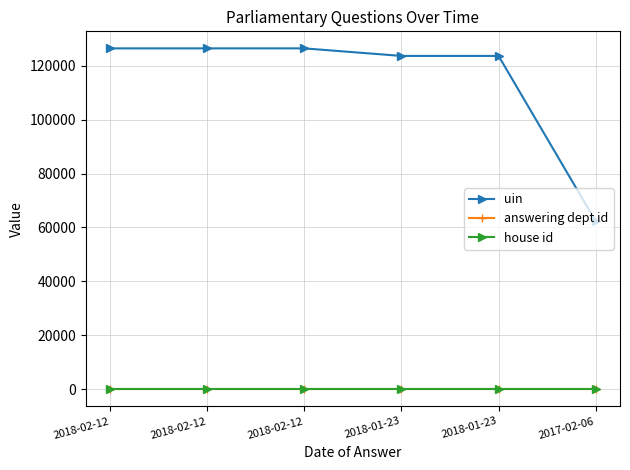

The value of answering dept id at 2018-01-23 is 36. True or false?

False